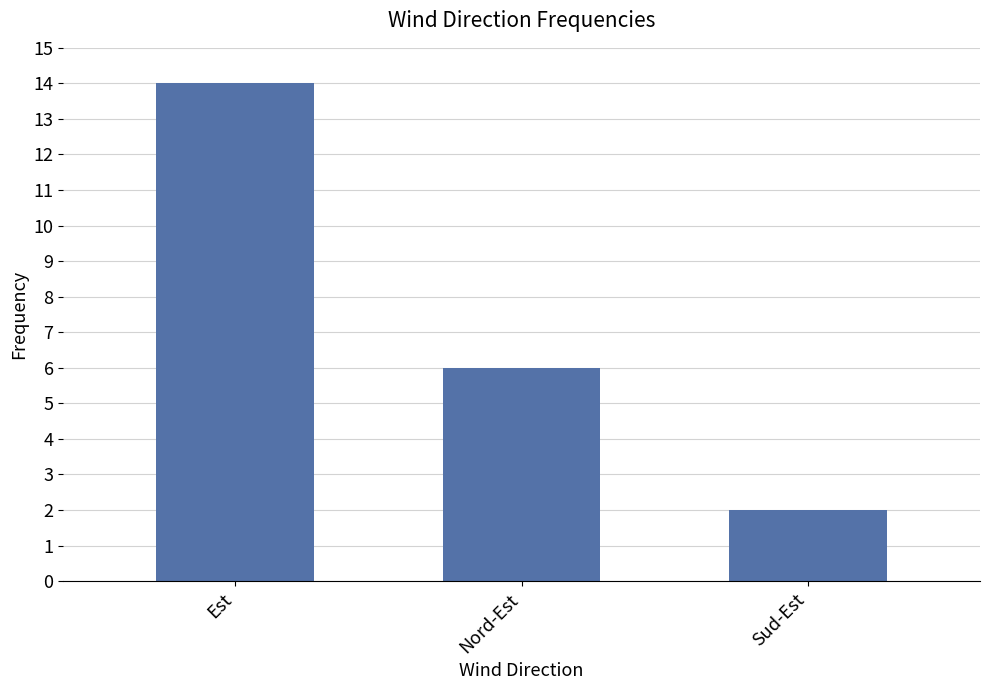

What is the difference between the values at Est and Sud-Est?

12